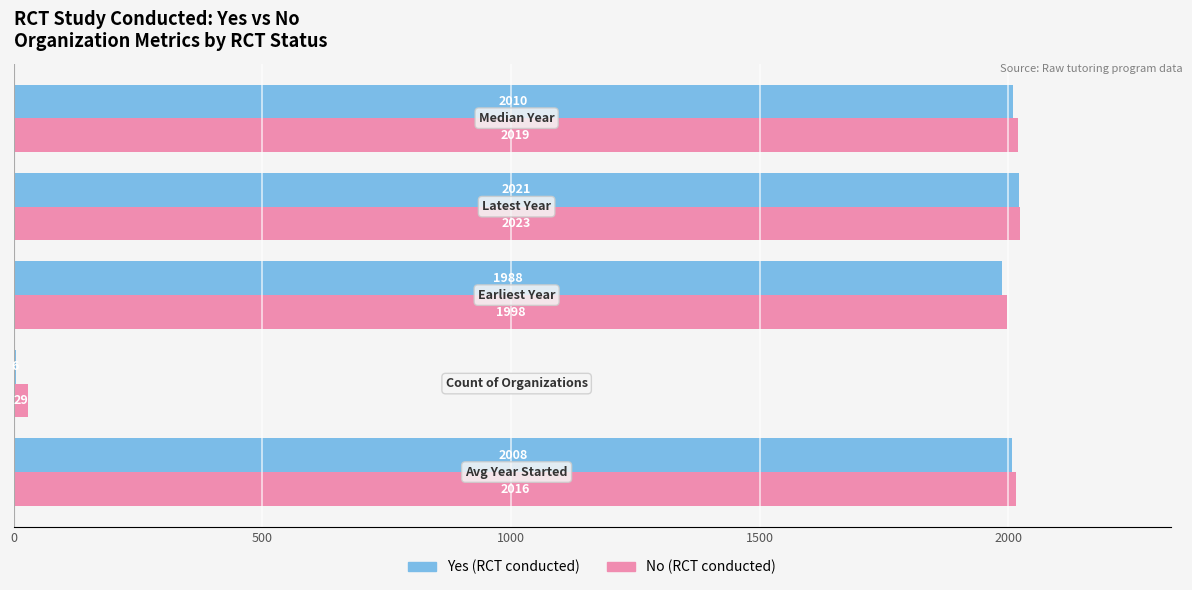

What is the maximum value shown in the chart?

2023